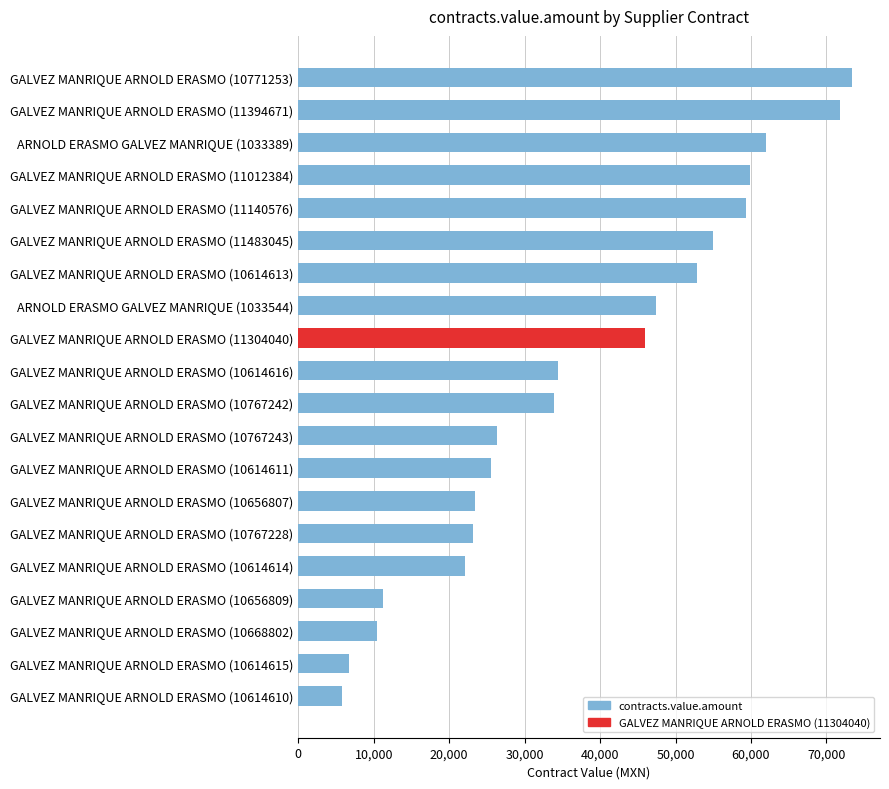

Are the bars horizontal?

Yes